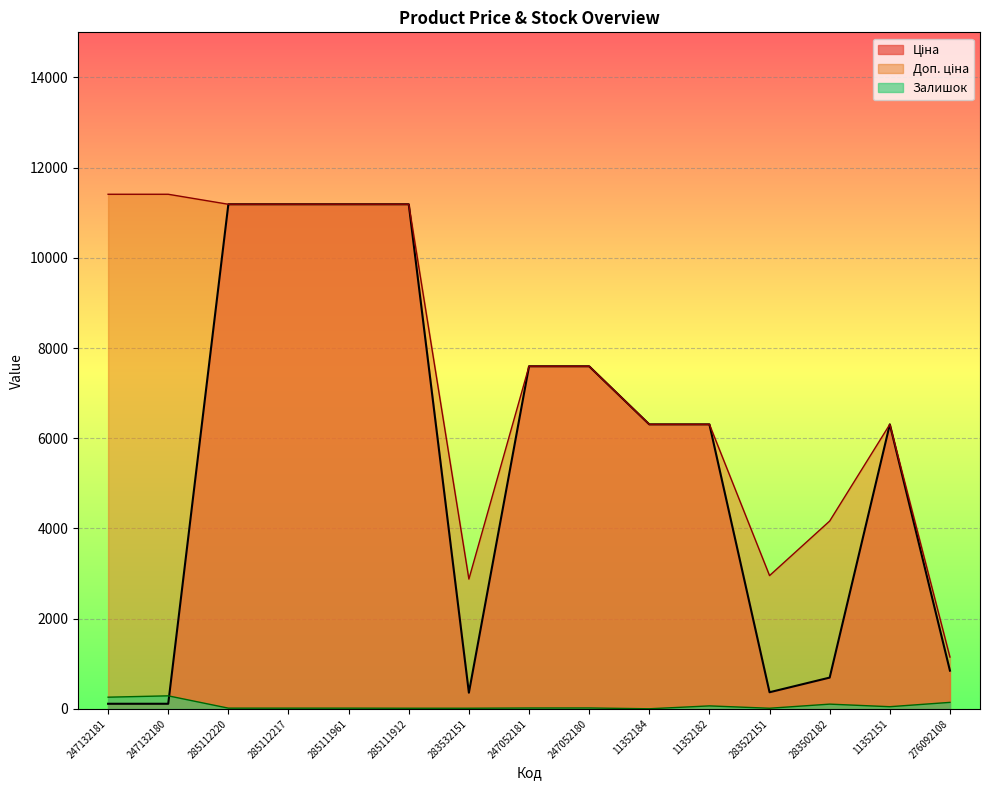

At how many categories does at least one series exceed 965?

15